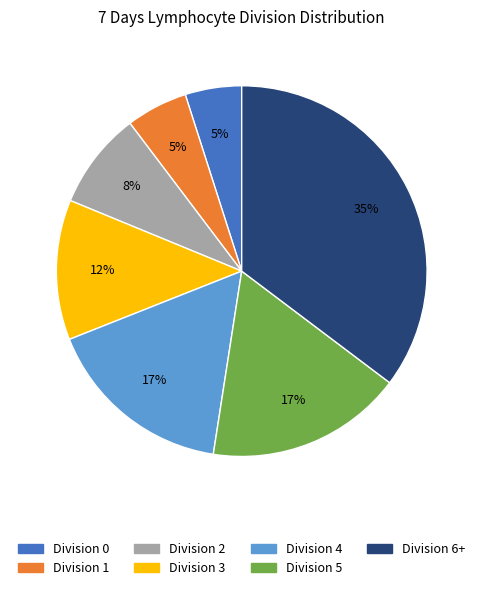

The Division 6+ slice represents 45% of the pie. True or false?

False